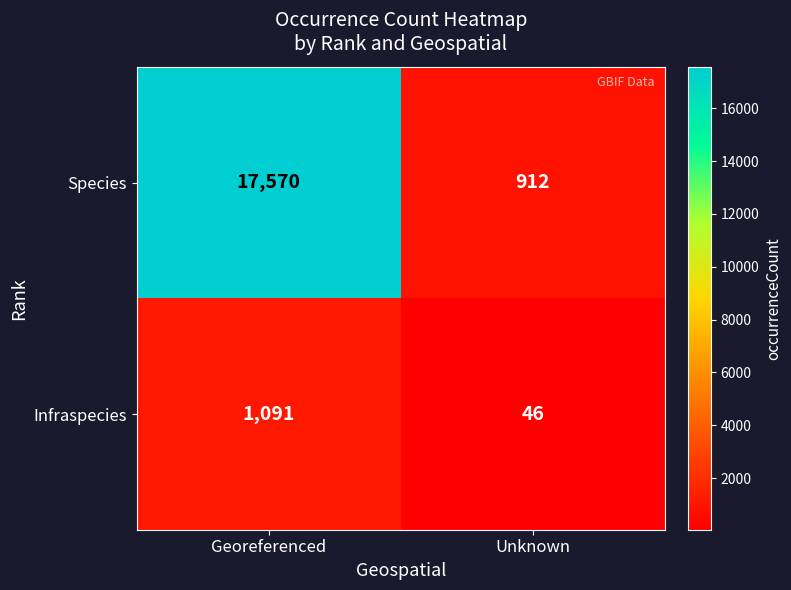

How many series are shown in this chart?

2